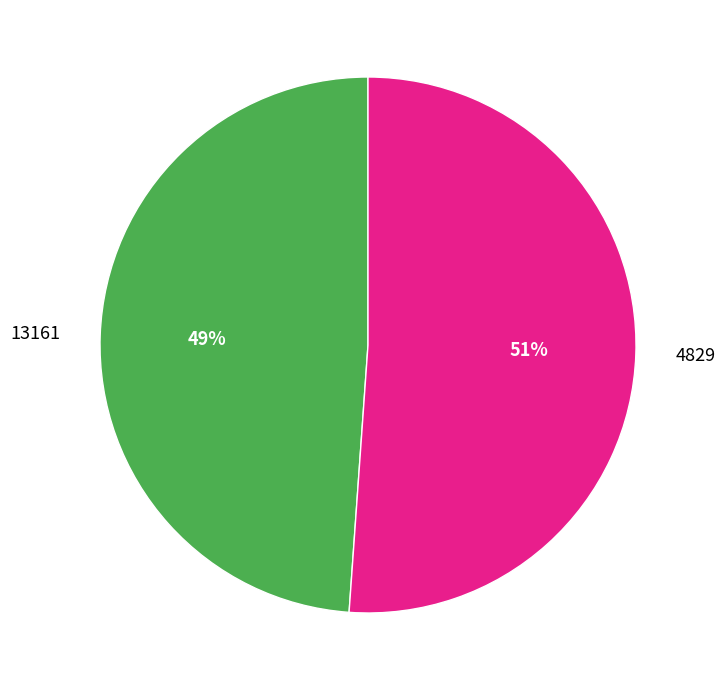

Which has a higher value, 4829 or 13161?

4829